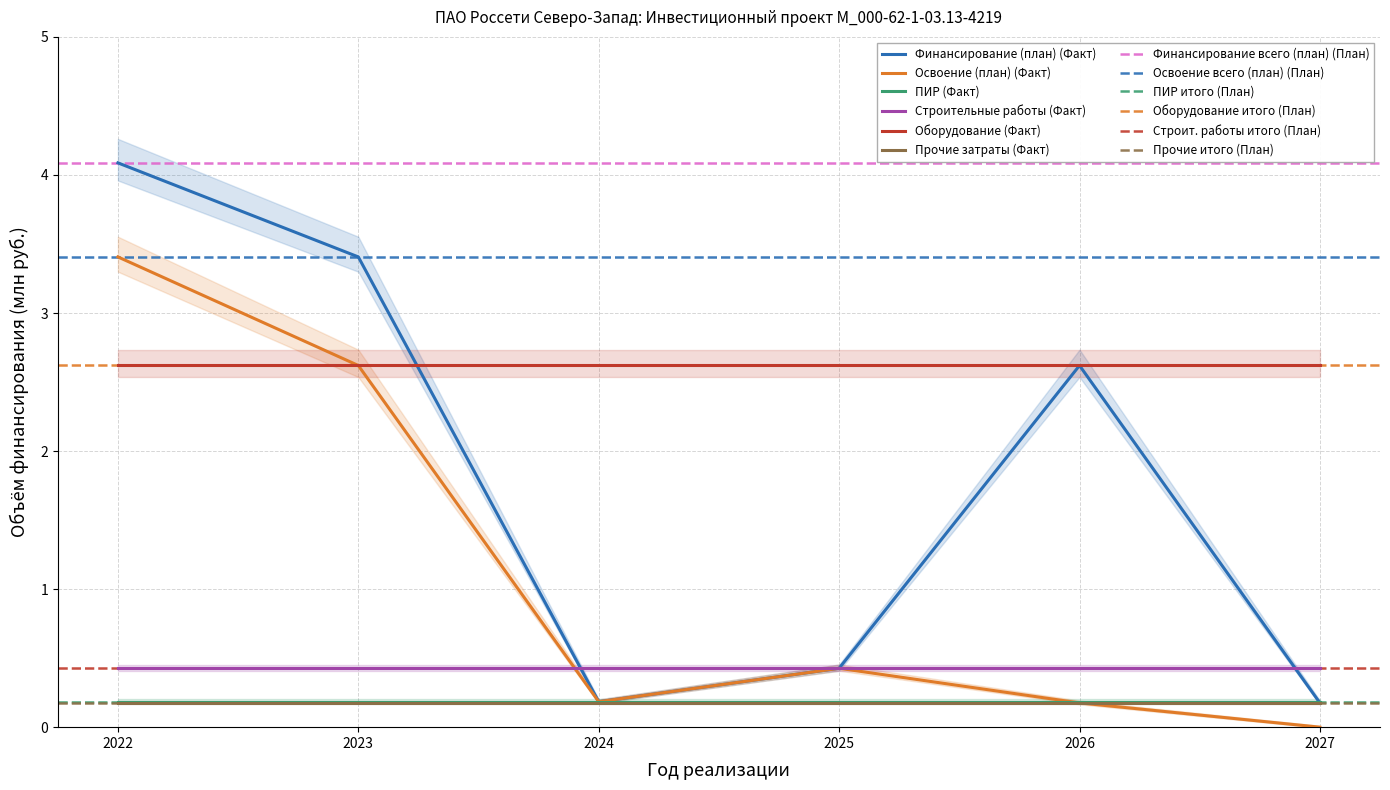

What is the difference between the highest and lowest values at 2024?

2.4